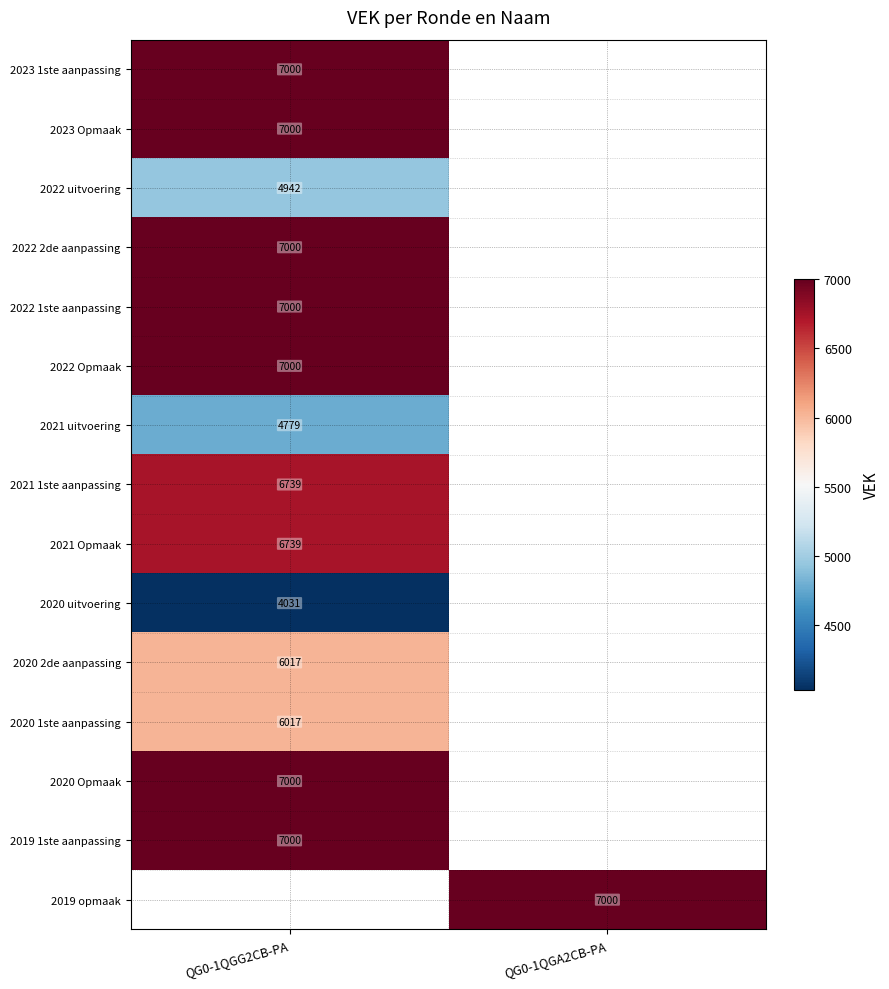

At how many categories does at least one series exceed 6760?

2